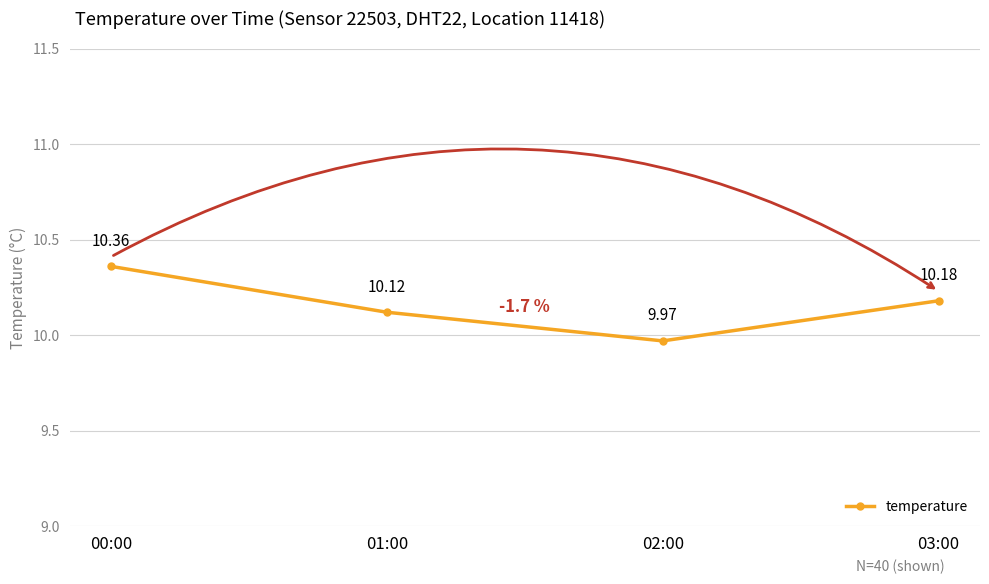

The chart shows a value of 10.0 at 02:00. True or false?

True